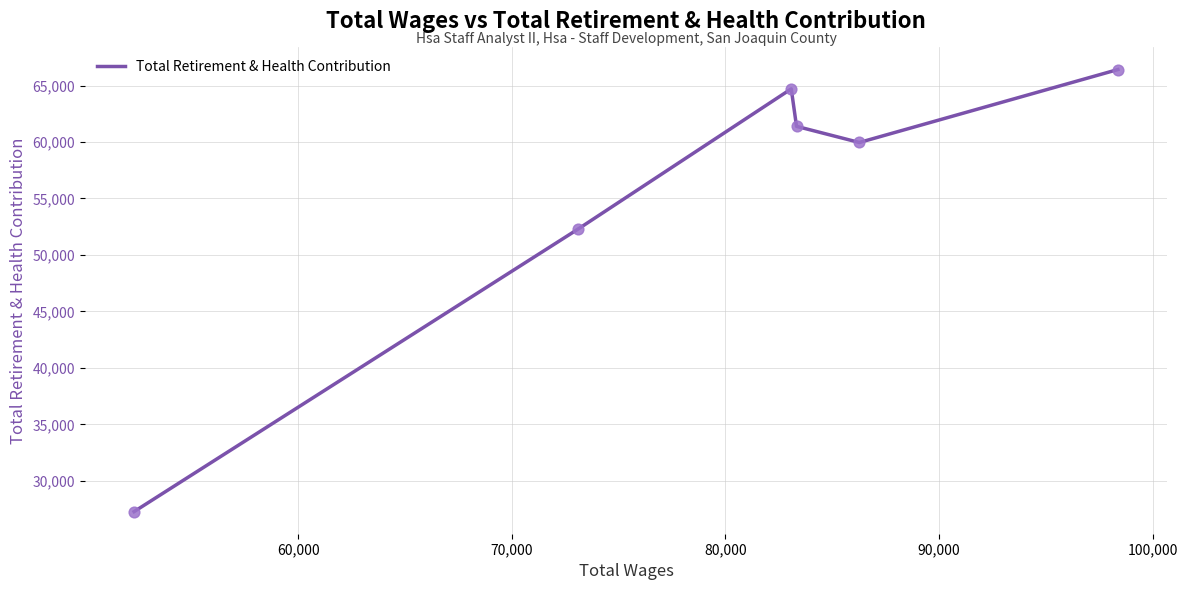

What is the maximum value shown in the chart?

66415